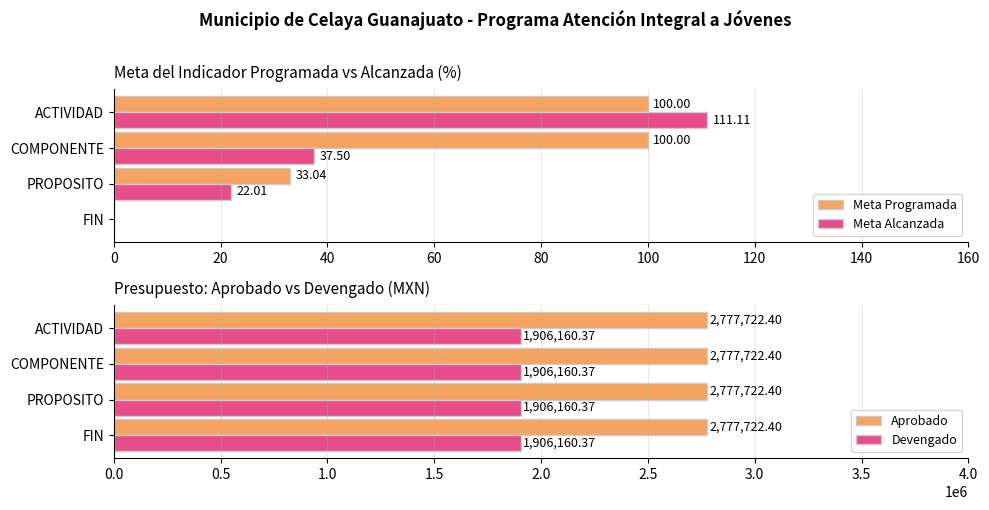

At how many categories does at least one series exceed 92?

2